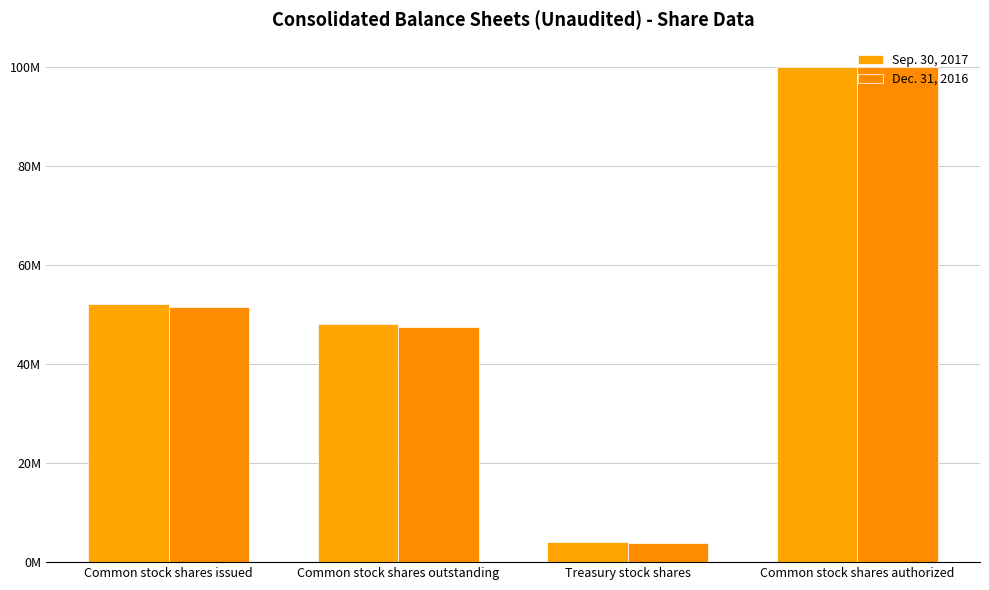

Which series has the largest range (max minus min)?

Dec. 31, 2016